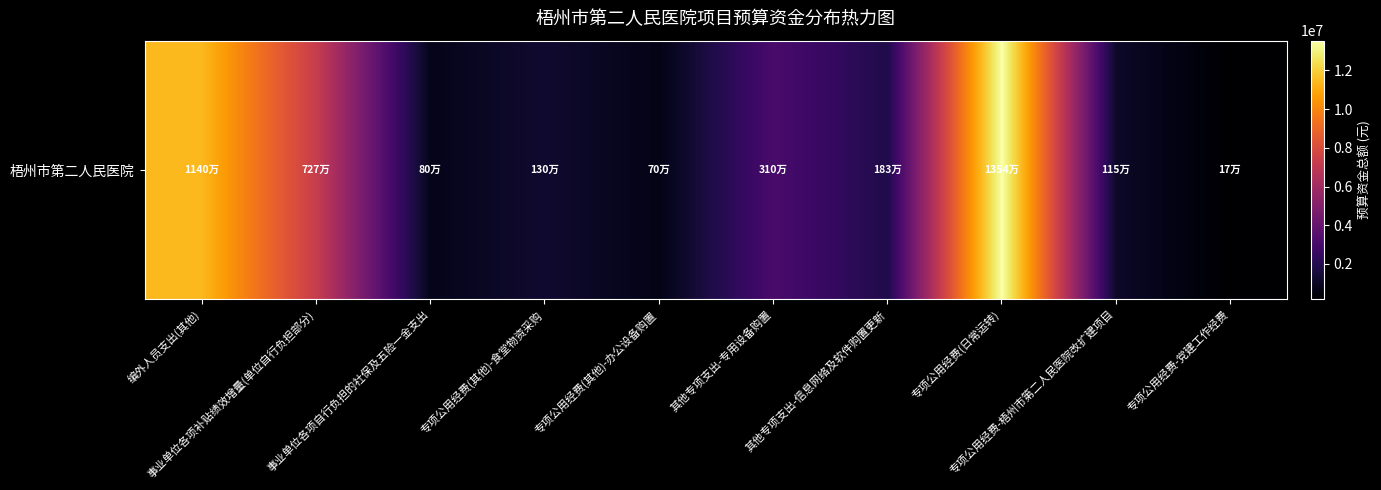

True or false: the data shows 1150000 at 专项公用经费-梧州市第二人民医院改扩建项目.

True